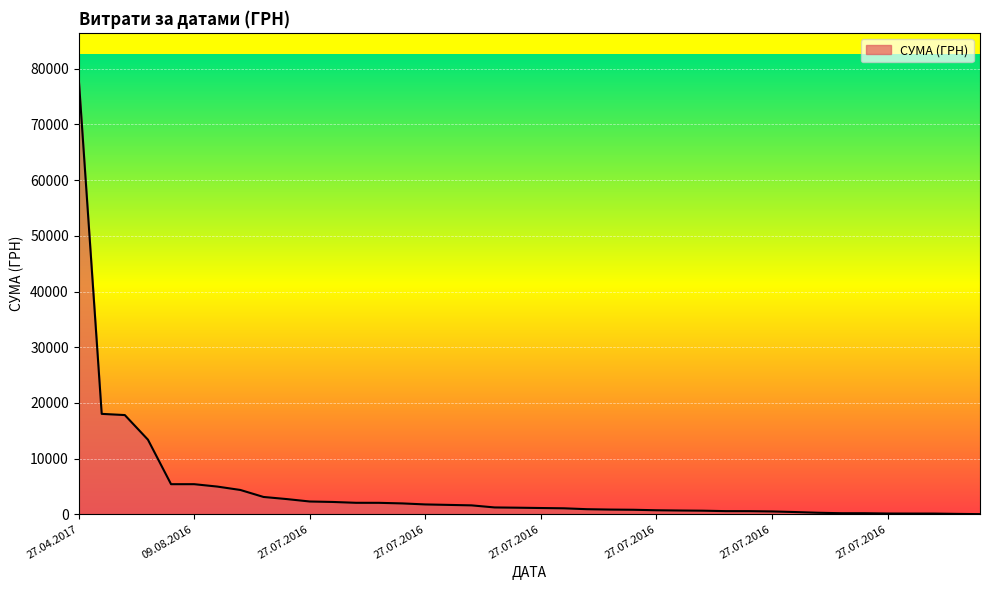

What is the difference between the maximum and minimum values?

78579.8